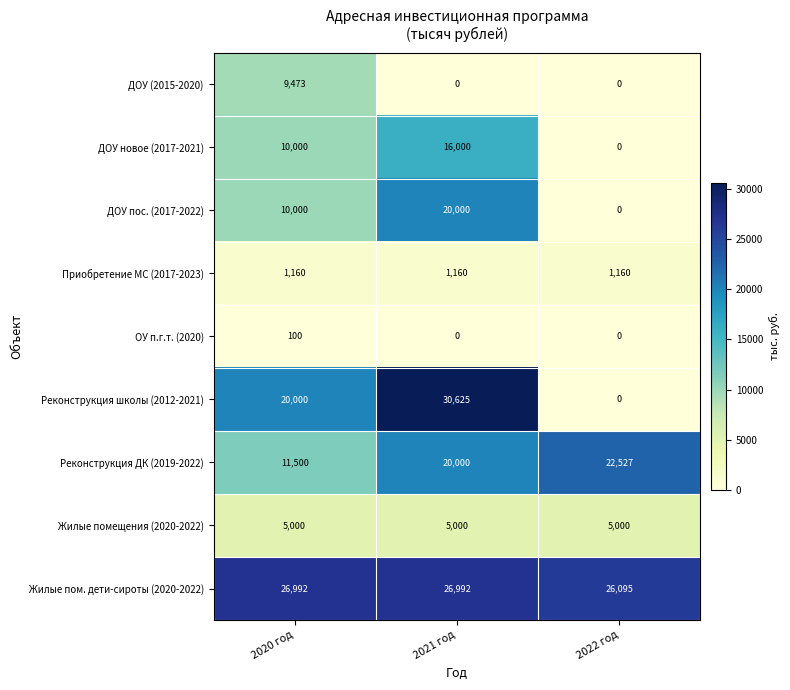

List the series in order of their peak value, highest first.

Реконструкция школы (2012-2021), Жилые пом. дети-сироты (2020-2022), Реконструкция ДК (2019-2022), ДОУ пос. (2017-2022), ДОУ новое (2017-2021), ДОУ (2015-2020), Жилые помещения (2020-2022), Приобретение МС (2017-2023), ОУ п.г.т. (2020)